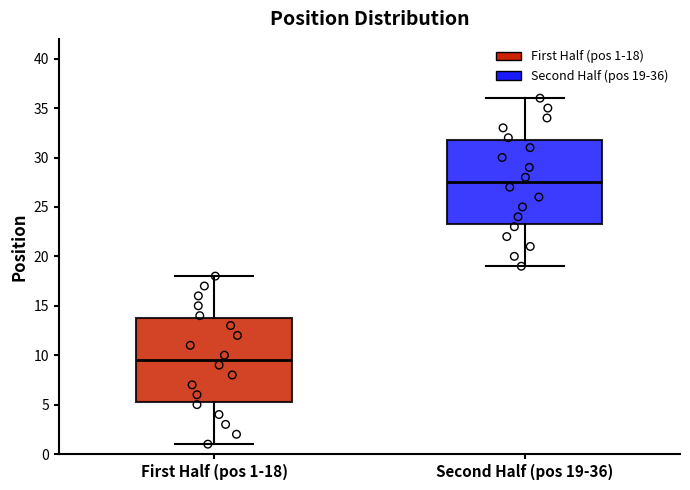

Reading left to right, transcribe this box plot: for each box, give where its median line is, the range the box spans, and where its two whiskers end, as read against the y-axis. The values are not printed on the chart, so give them approximately, as read against the axis.

First Half (pos 1-18): median 9.5, box 5.5 to 14.0, whiskers 1.0 to 18.0
Second Half (pos 19-36): median 27.5, box 23.5 to 32.0, whiskers 19.0 to 36.0